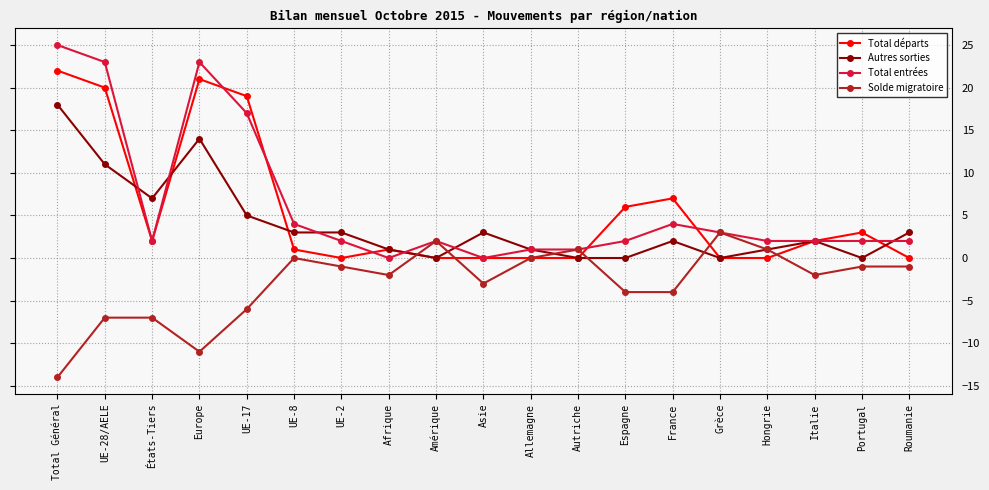

Between UE-17 and Italie, which series saw the biggest shift?

Total départs